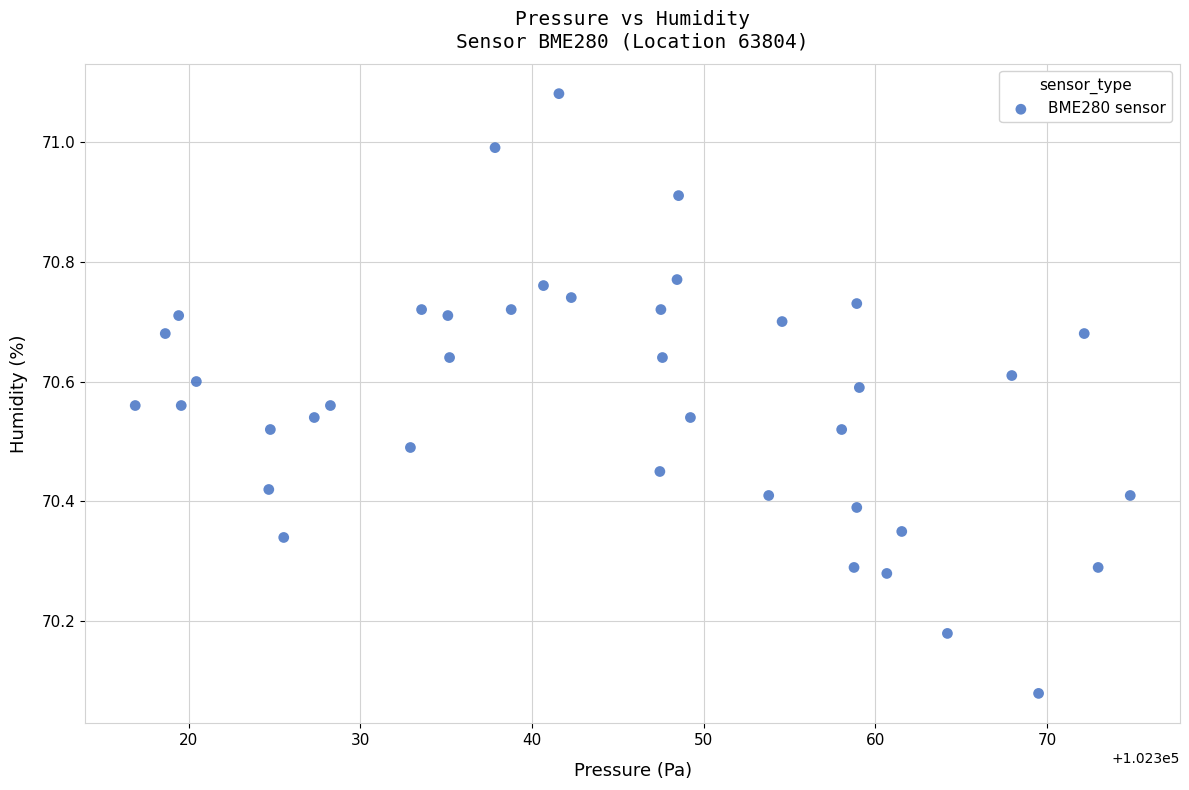

What is the range of X values (max minus min)?

58.0